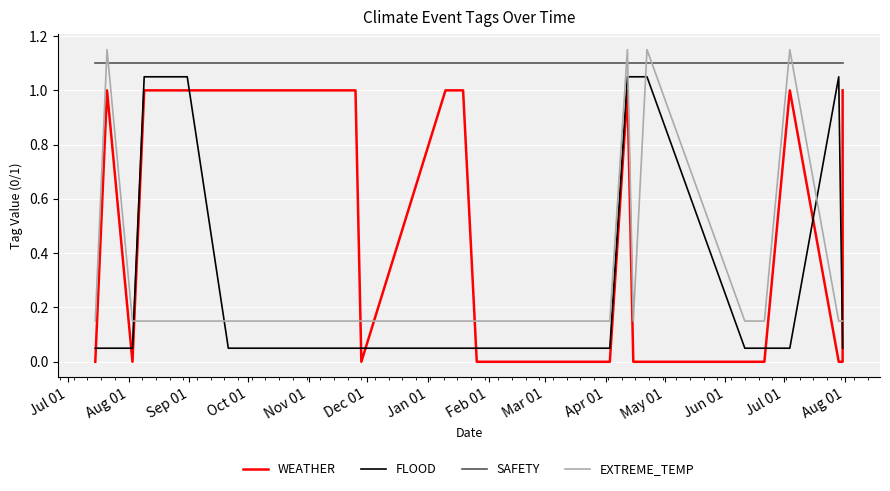

What is the greatest value displayed?

1.1